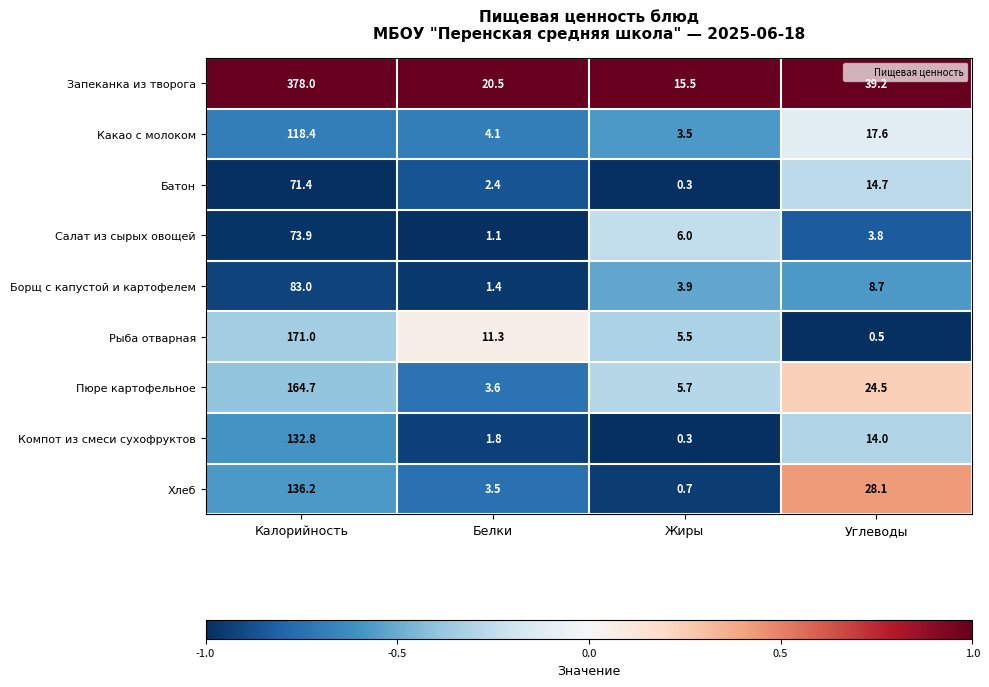

True or false: Хлеб has a value of 28.1 at Углеводы.

True